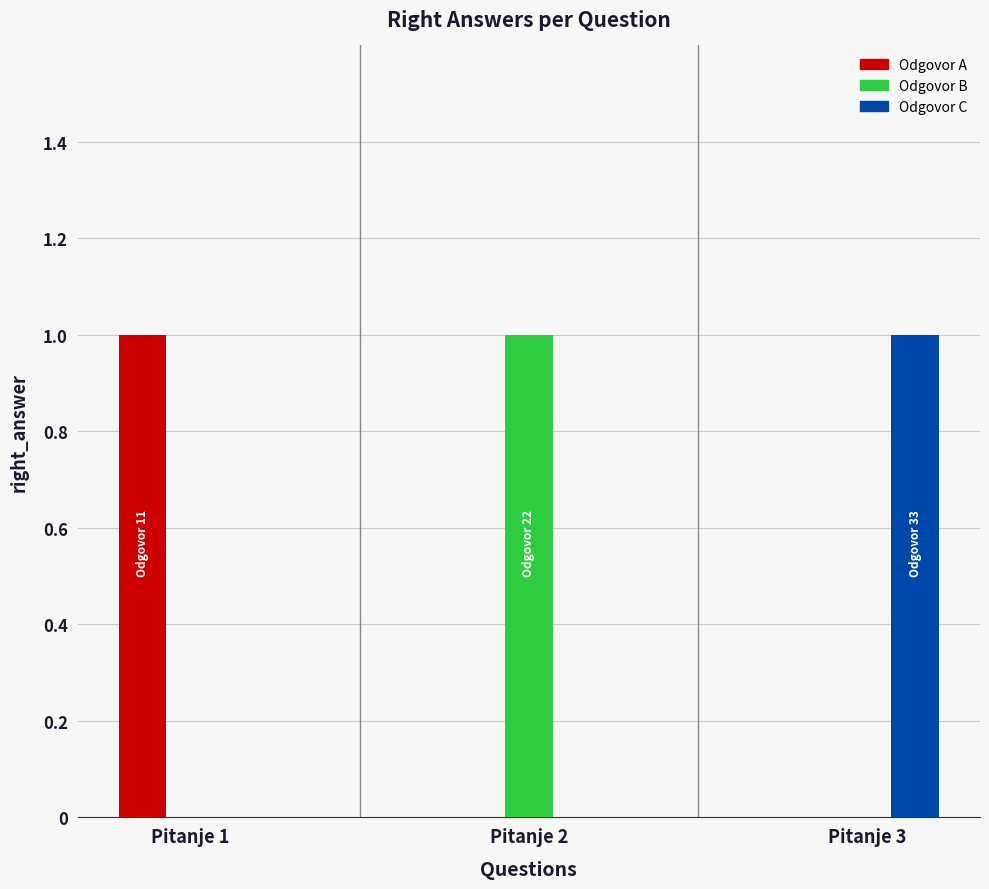

Reading left to right, what are all the values shown in this chart?

1	0	0	0	1	0	0	0	1